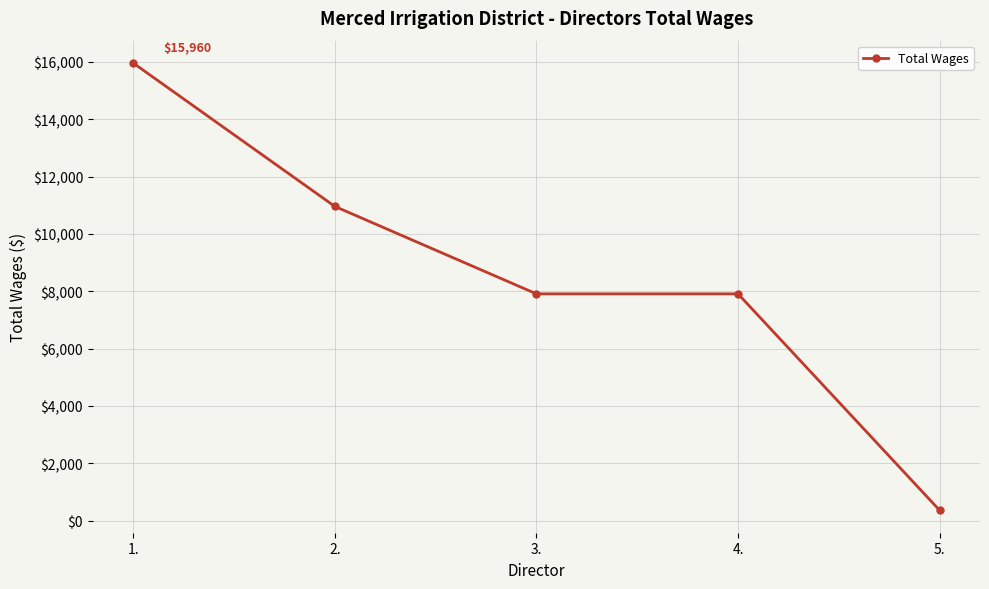

Reading left to right, list all the values displayed in this chart.

15960	10960	7910	7910	360